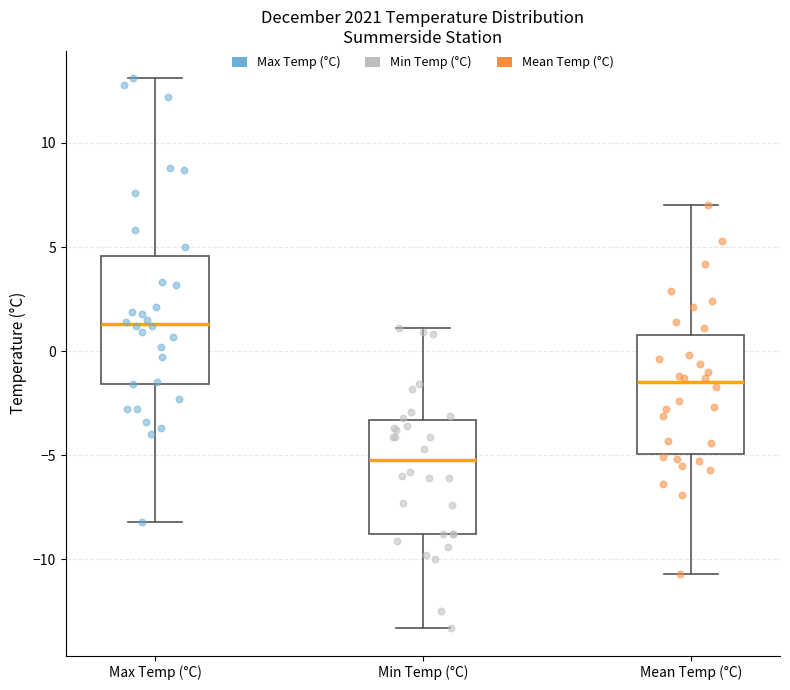

Reading left to right, read every box against the y-axis: the position of its median line, the range the box covers, and the ends of its whiskers. The values are not printed on the chart, so give them approximately, as read against the axis.

Max Temp (°C): median 1.5, box -1.5 to 4.5, whiskers -8.0 to 13.0
Min Temp (°C): median -5.0, box -9.0 to -3.5, whiskers -13.5 to 1.0
Mean Temp (°C): median -1.5, box -5.0 to 1.0, whiskers -10.5 to 7.0